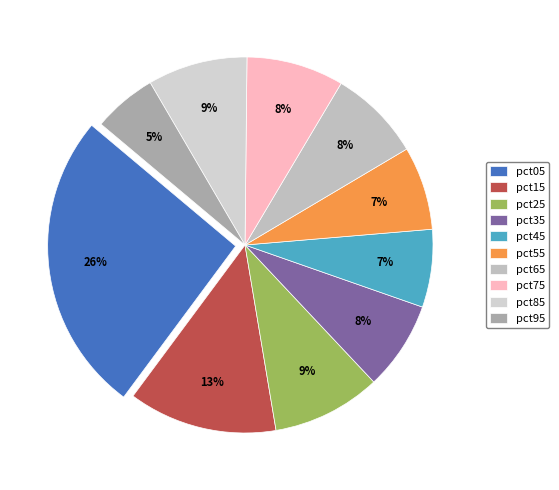

Rank the categories by value from lowest to highest.

pct95, pct45, pct55, pct35, pct65, pct75, pct85, pct25, pct15, pct05